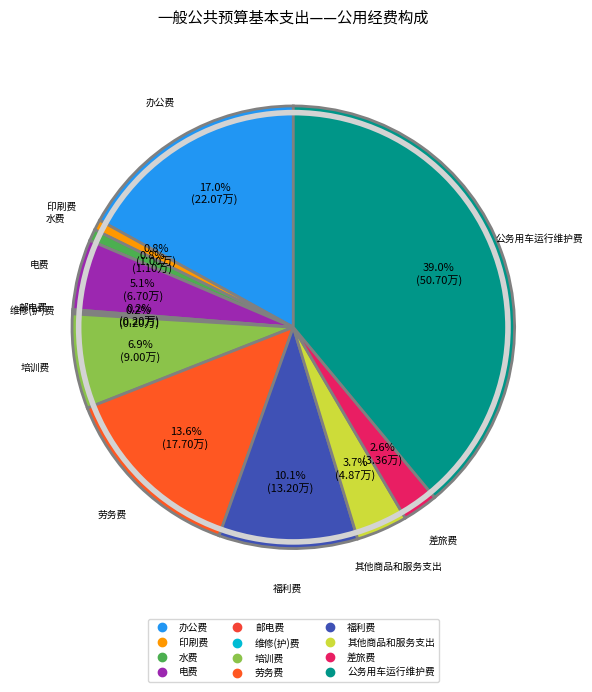

To the nearest percent, what percentage of the pie is 印刷费?

1%